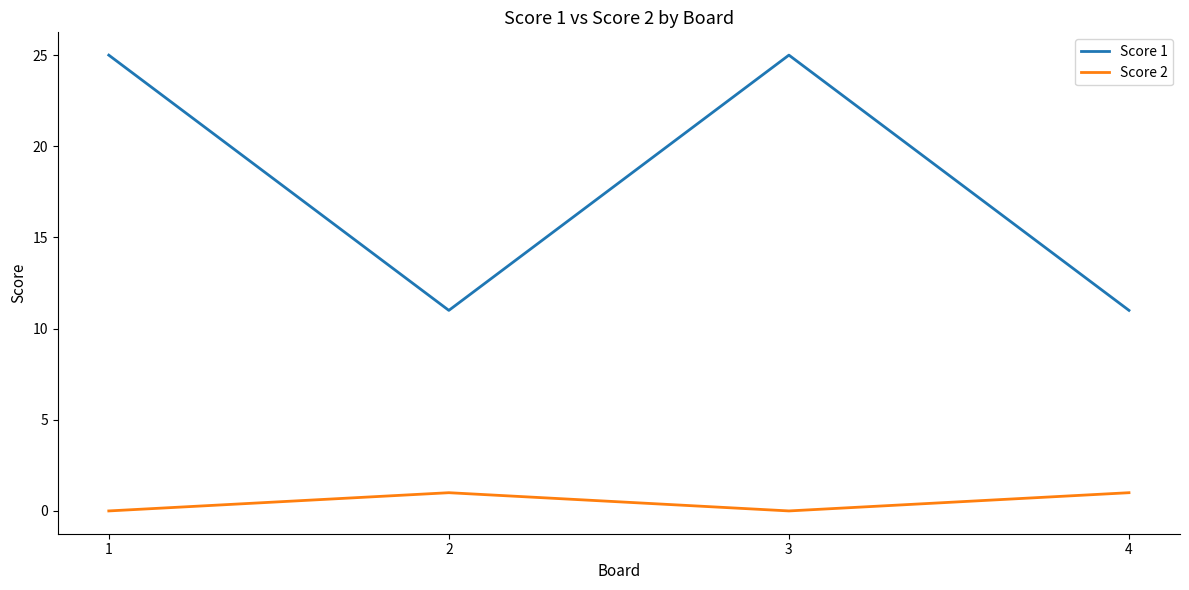

True or false: Score 2 and Score 1 intersect in this chart.

False